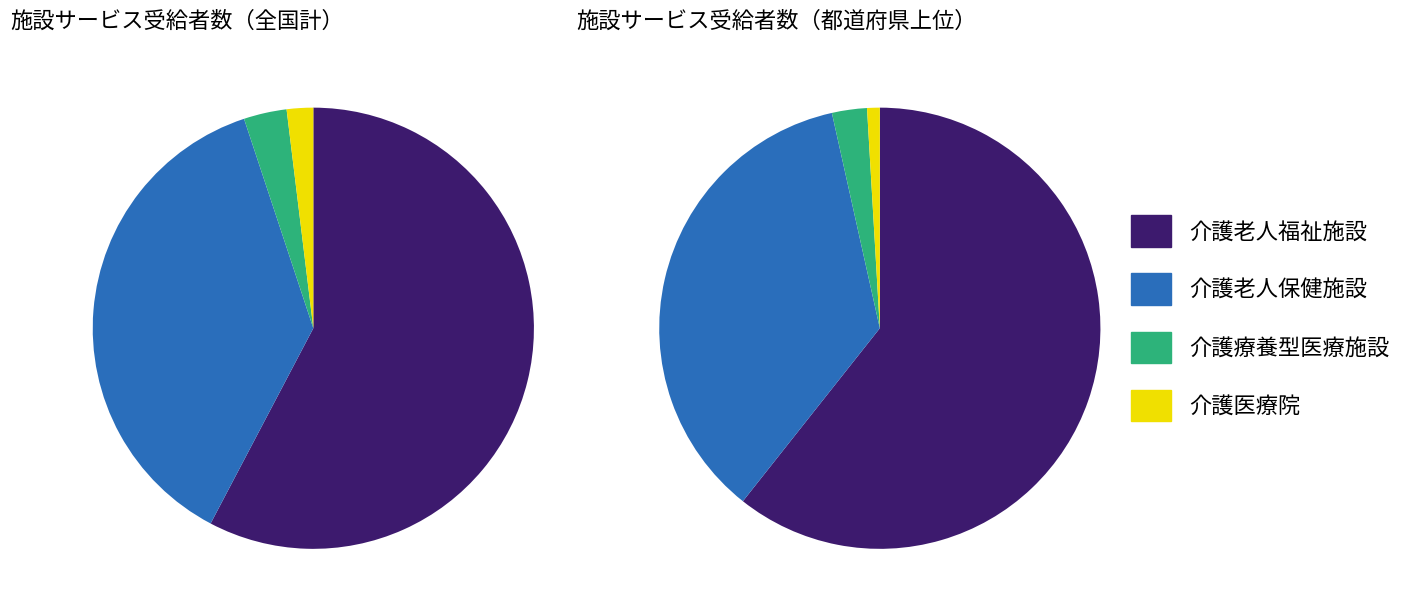

Does 全国計 represent more than half of the total?

Yes